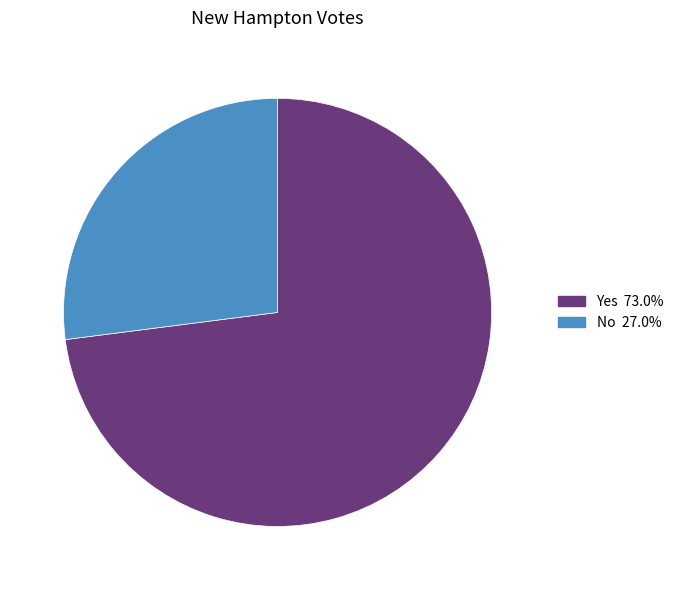

How many segments does this pie chart have?

2